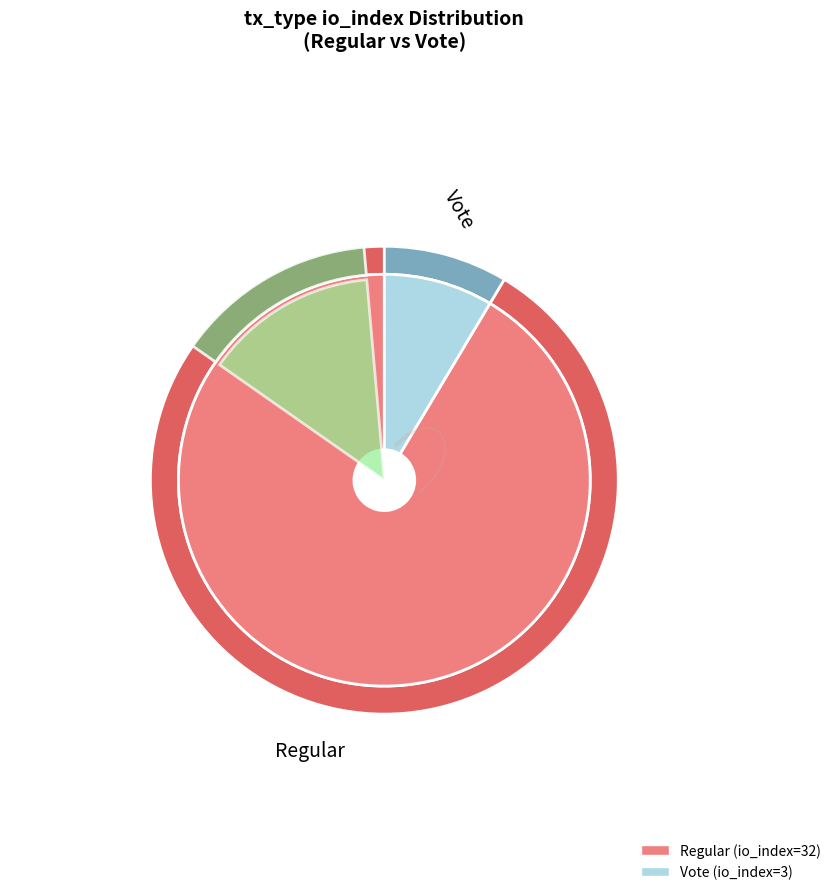

What is the largest slice in the pie chart?

Regular